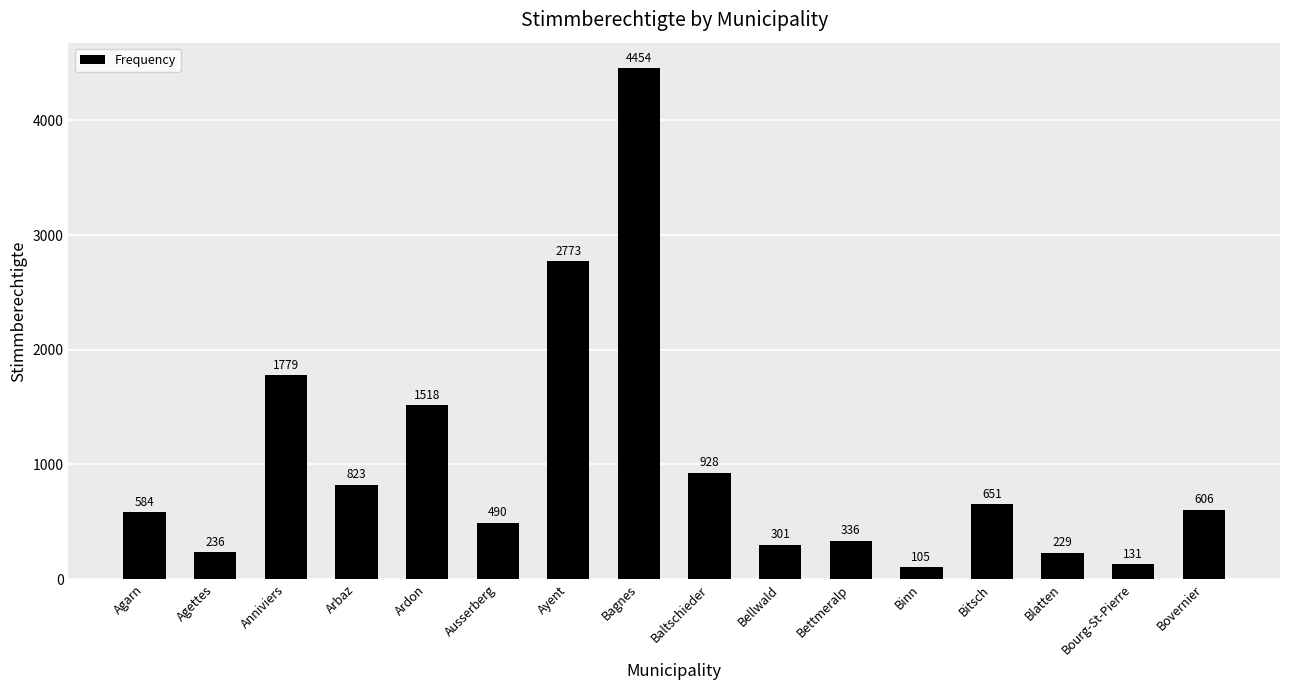

What is the smallest value displayed?

105